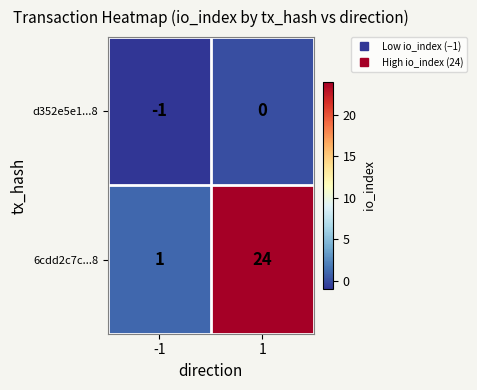

Reading left to right, extract all data points from this chart.

d352e5e1...8: -1=-1	1=0
6cdd2c7c...8: -1=1	1=24